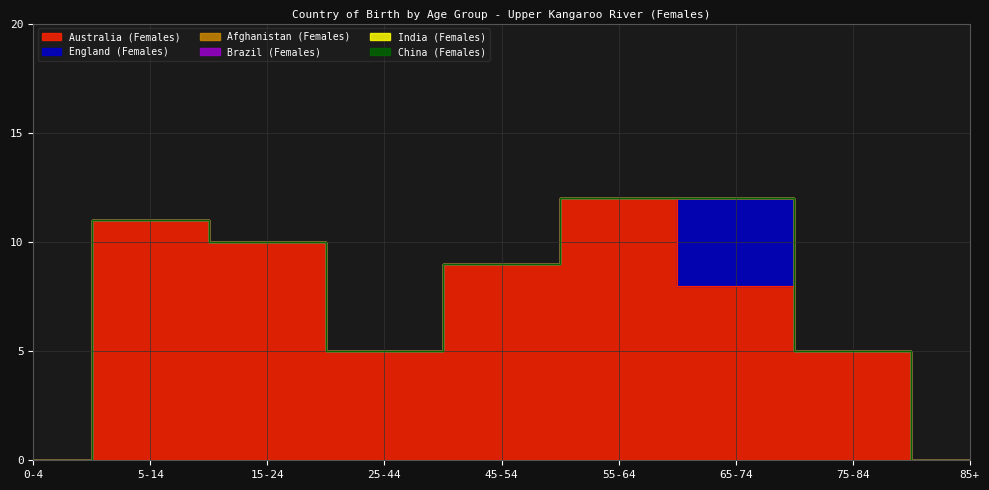

At which category does the chart reach its minimum across all series?

0-4